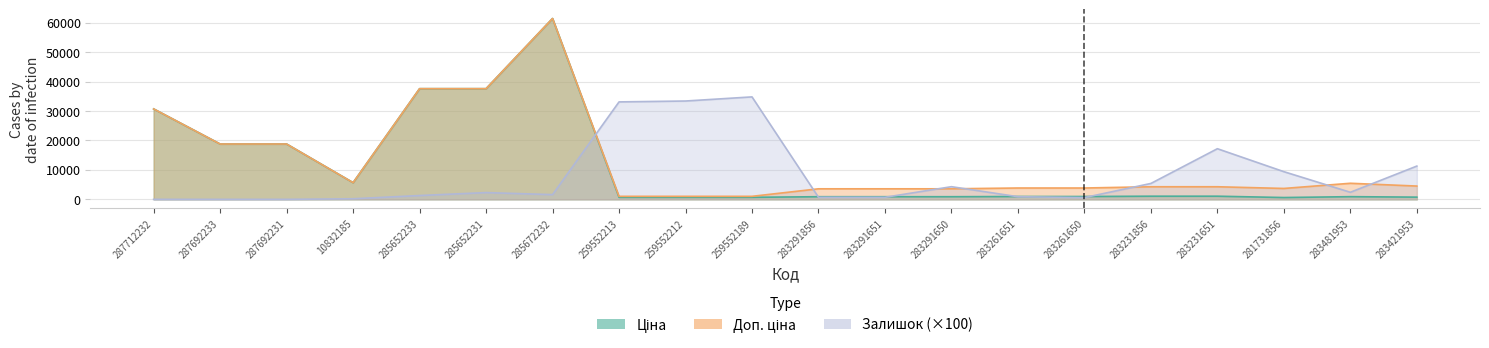

What is the approximate value of Залишок at 281731856?

9400.0